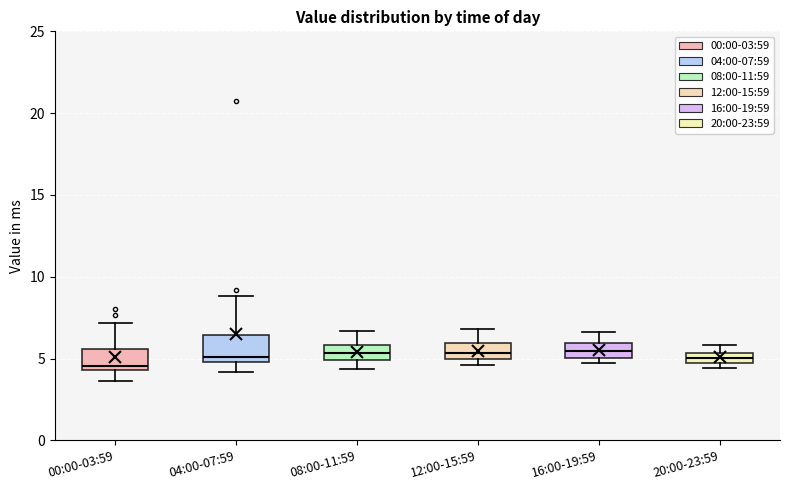

Where does the median line of the box for 16:00-19:59 sit on the y-axis? The values are not printed on the chart, so give them approximately, as read against the axis.

5.5